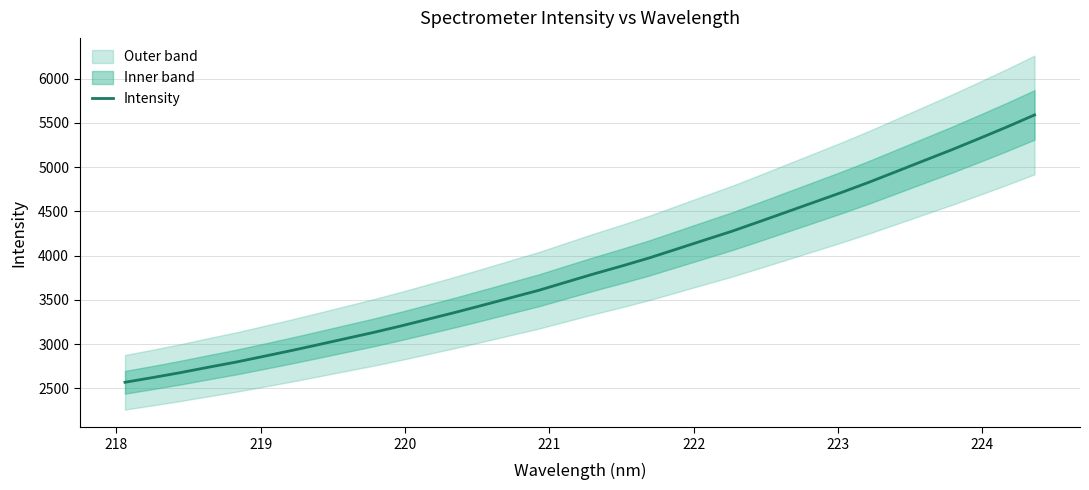

What is the maximum value for Intensity?

5588.8